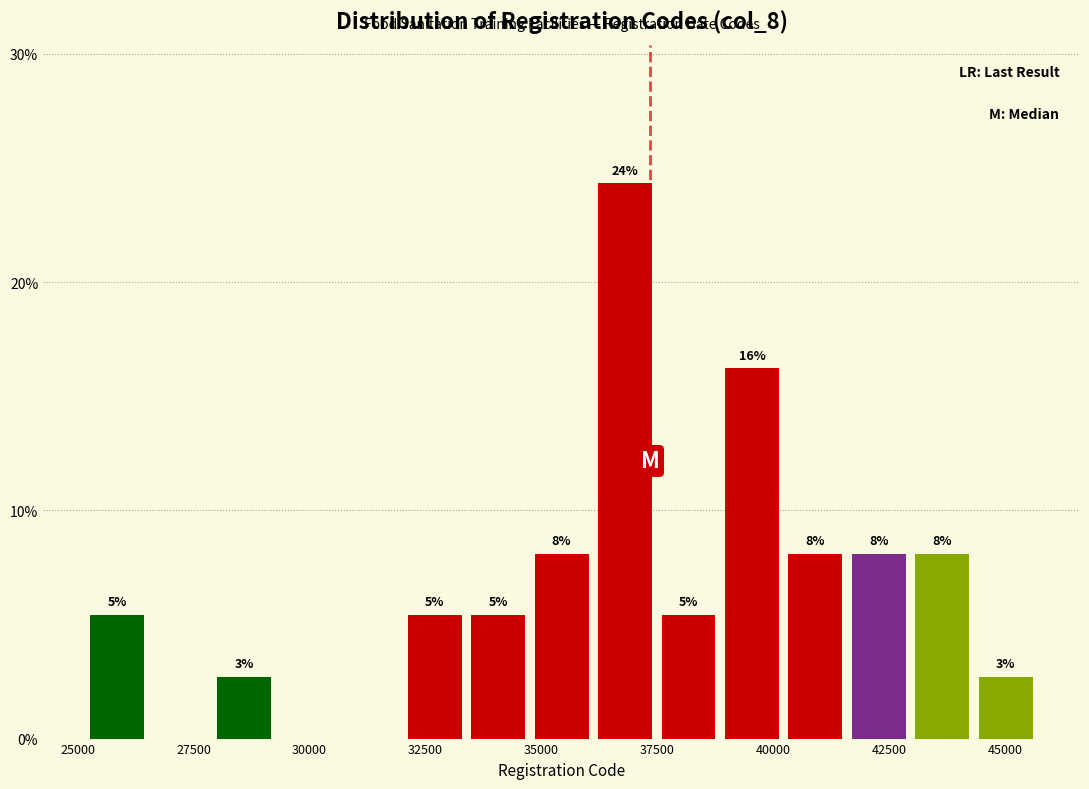

Around what value on the x-axis is the tallest bar? Give the approximate position of its centre, as read against the axis.

37000